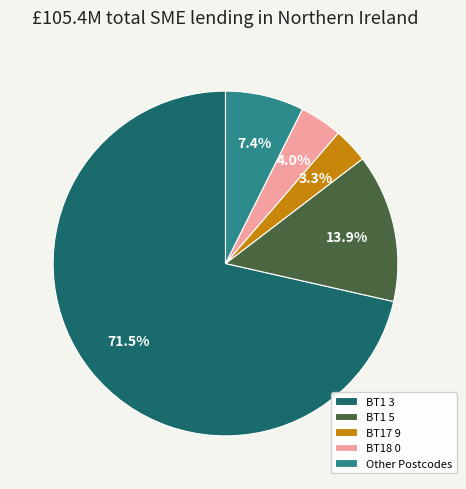

Does BT17 9 represent more than half of the total?

No